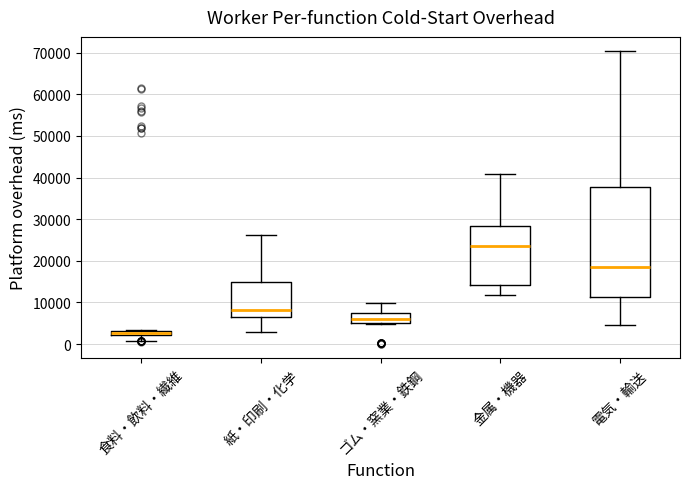

Where does the median line of the box for ゴム・窯業・鉄鋼 sit on the y-axis? The values are not printed on the chart, so give them approximately, as read against the axis.

6000